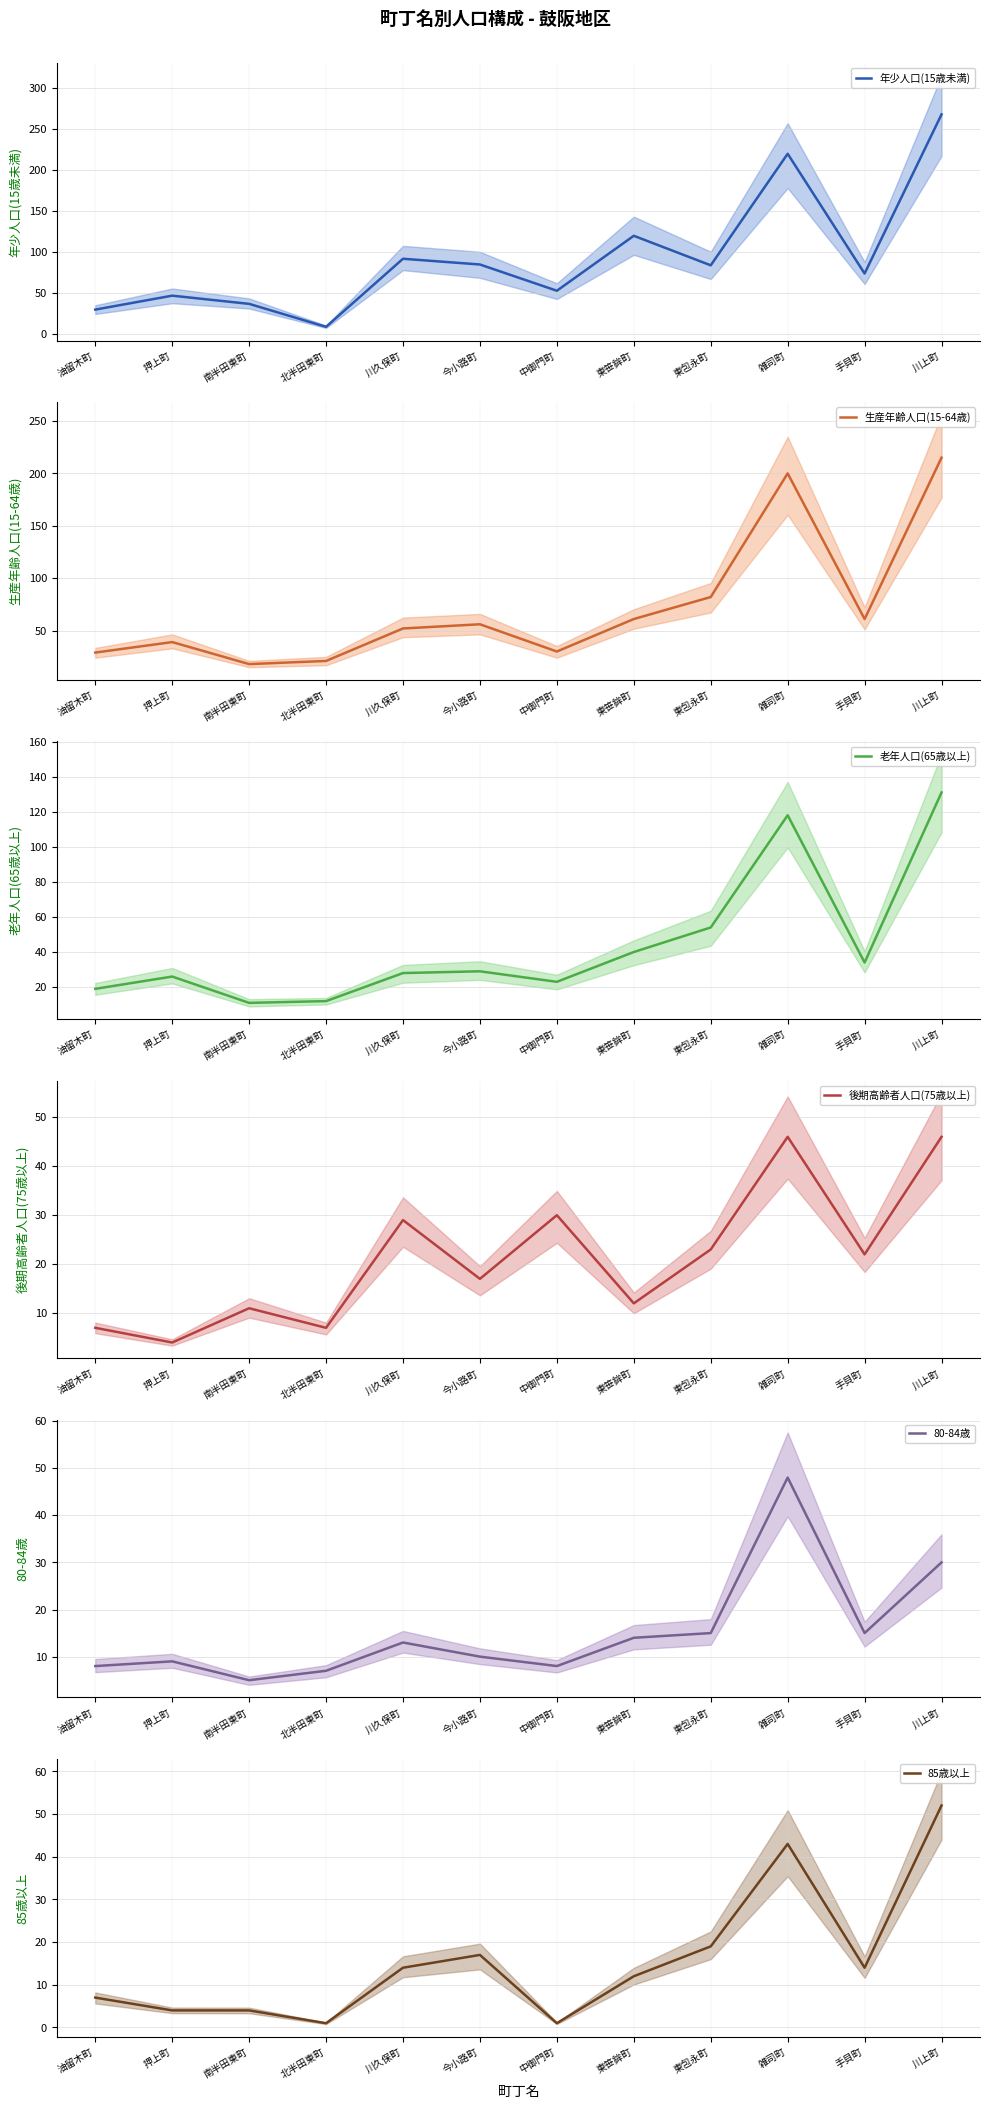

What is the difference between the maximum and minimum values in the 85歳以上 series?

51